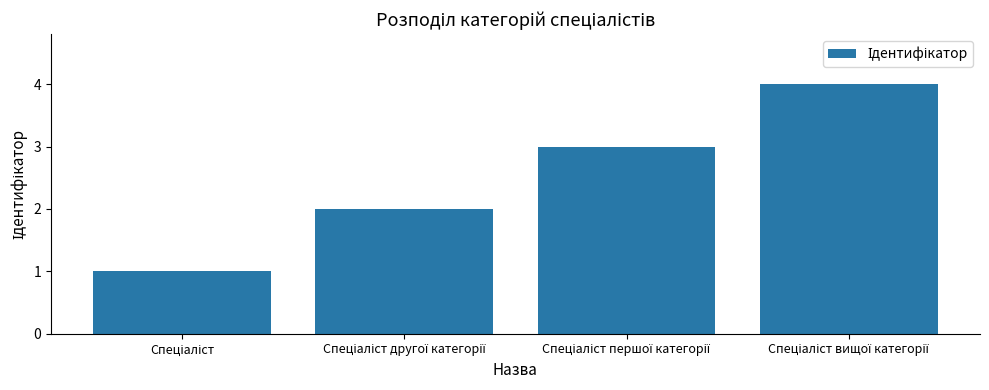

What is the value of the 2nd bar from the left?

2